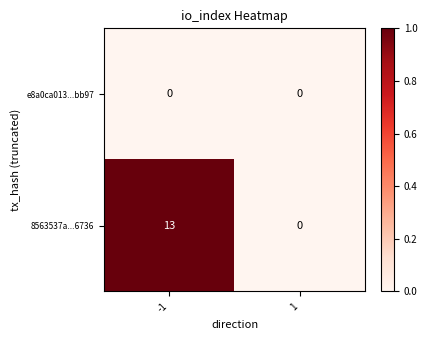

At which label does e8a0ca013...bb97 reach its peak?

-1